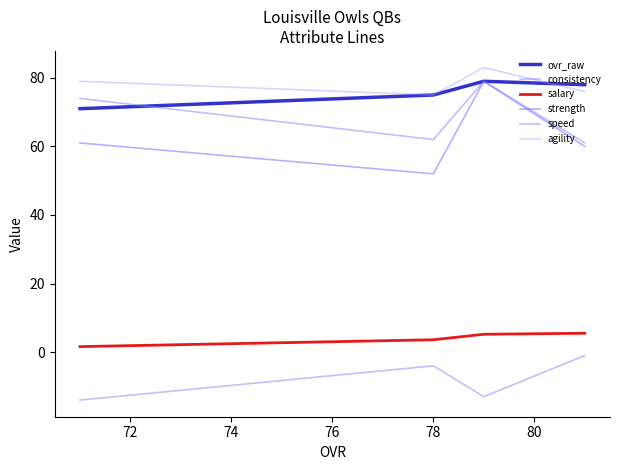

What are all the series names shown in the legend?

ovr_raw, consistency, salary, strength, speed, agility